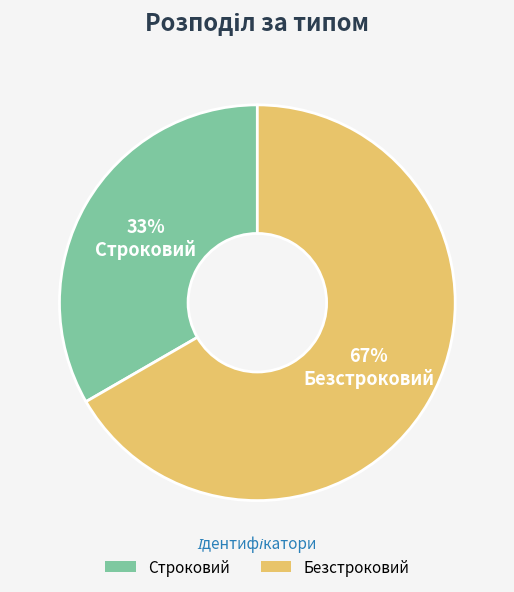

Does Безстроковий account for over 50% of the chart?

Yes